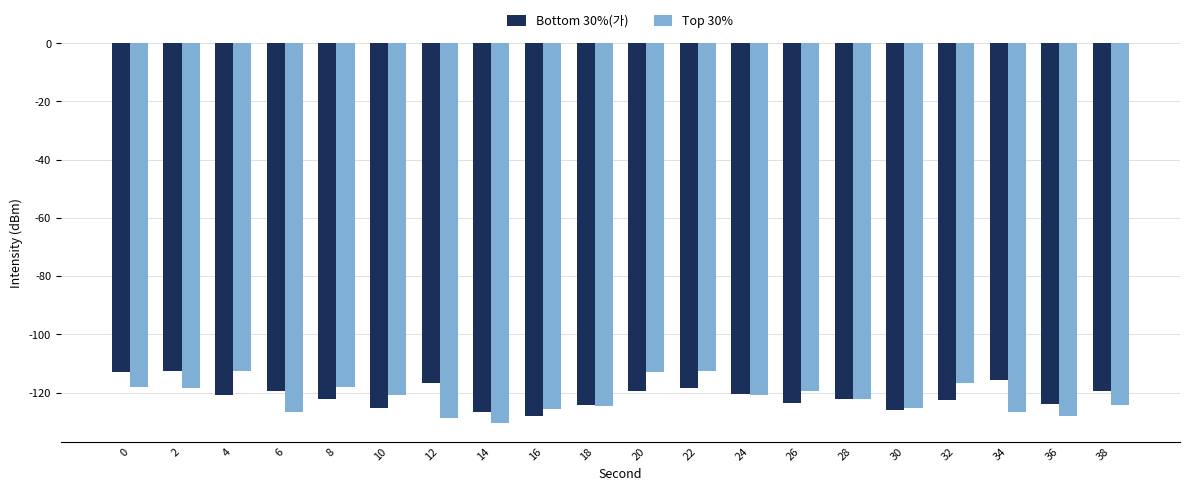

How many data points does each series have?

20